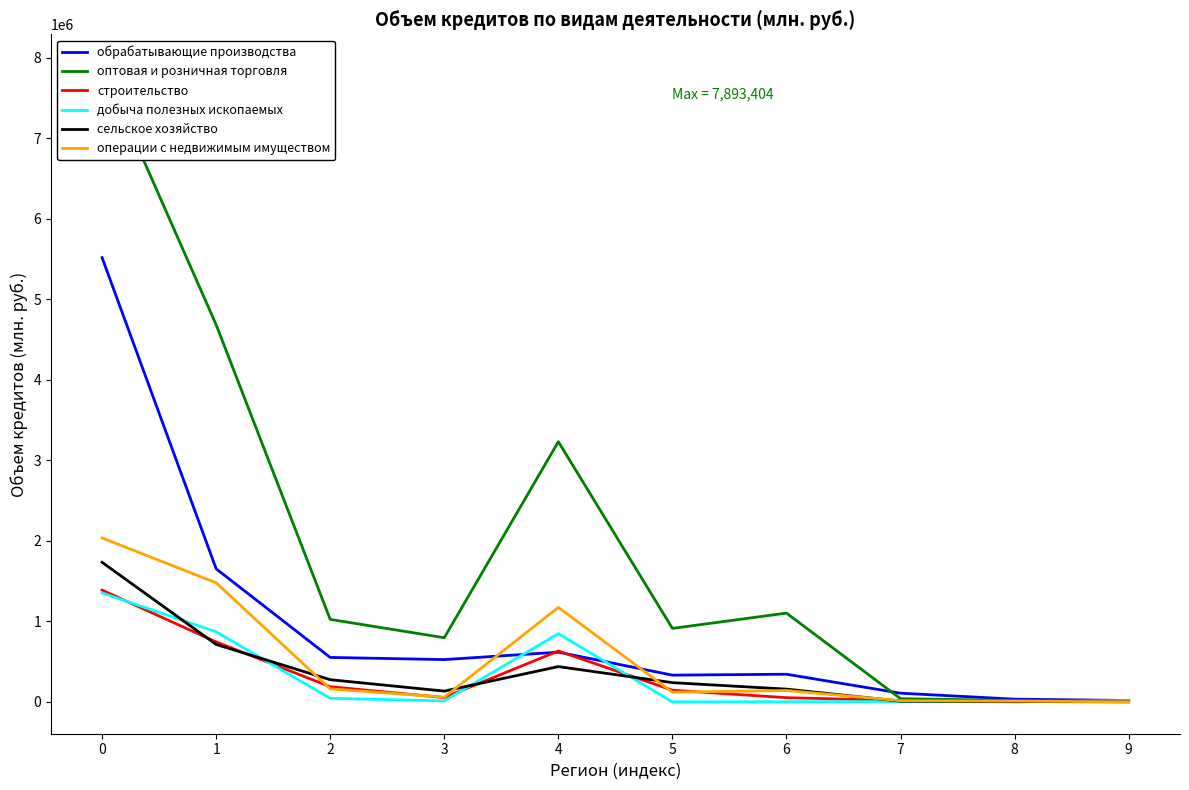

True or false: операции с недвижимым имуществом has a value of 1479512 at 1.

True